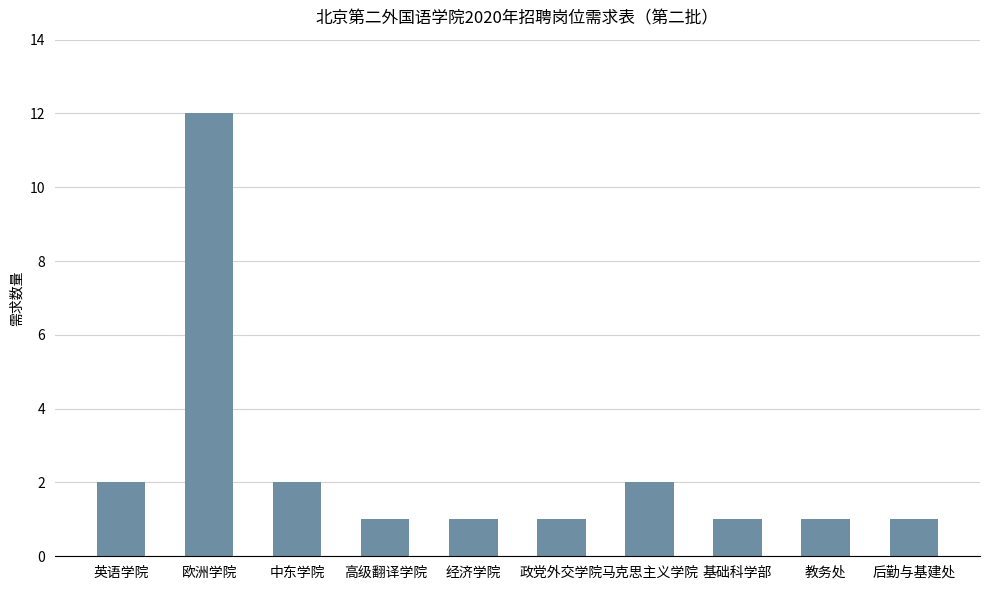

What is the difference between the maximum and minimum values?

11